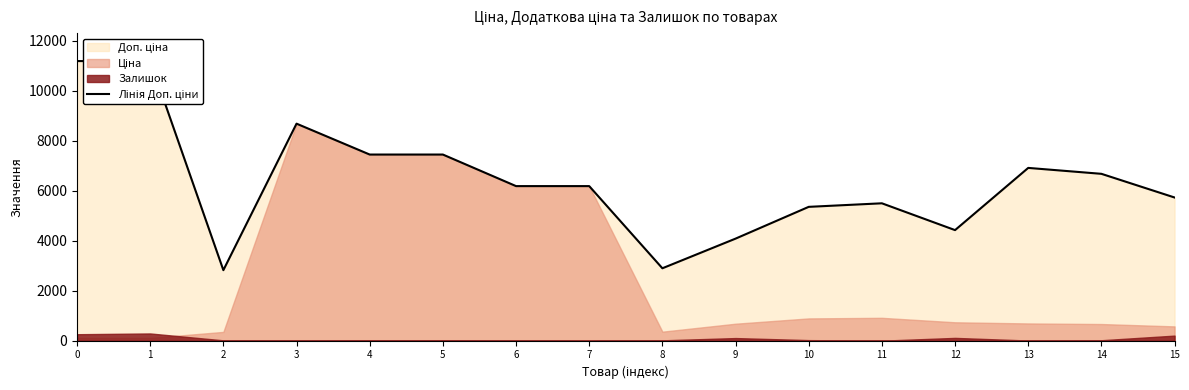

True or false: the data shows 2896.6 at 8.

True